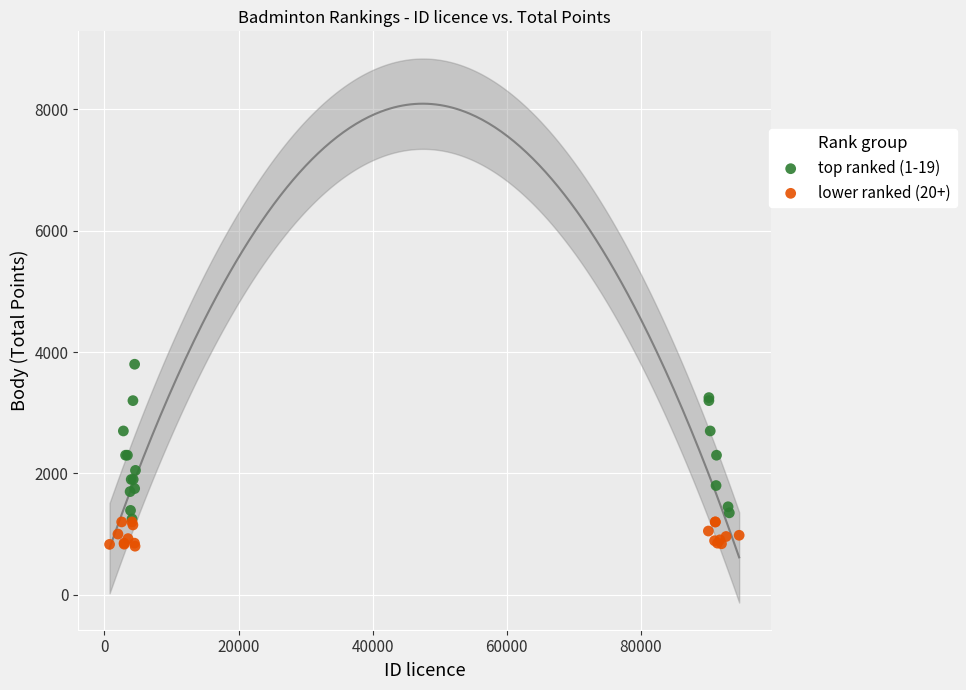

Which series contains the highest Y value?

top ranked (1-19)